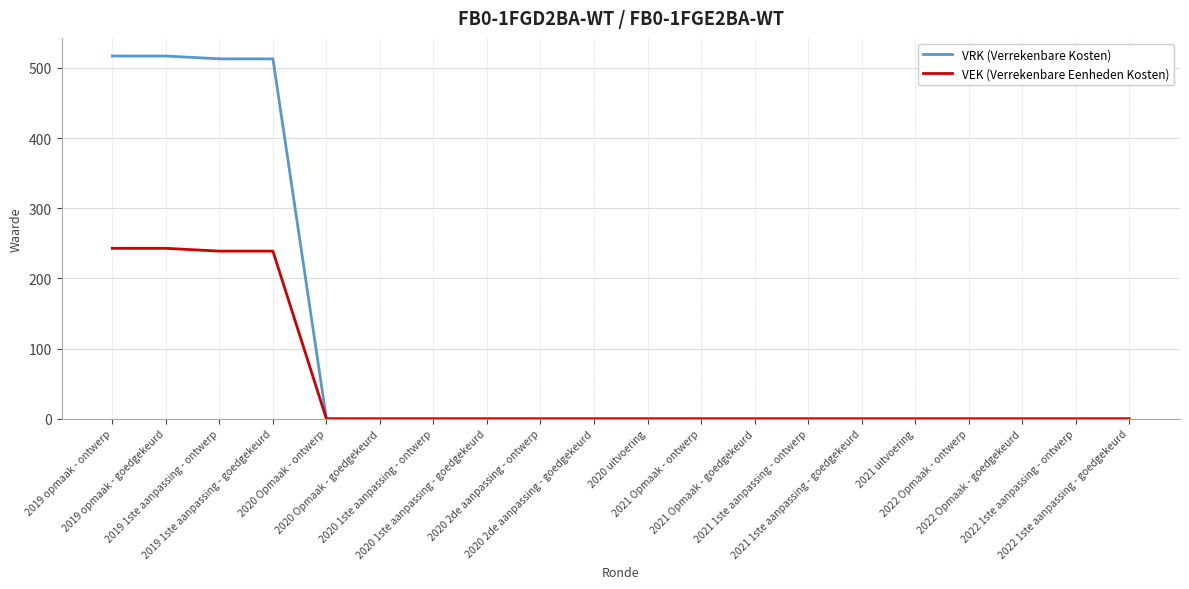

List the series in order of their overall mean, lowest first.

VEK (Verrekenbare Eenheden Kosten), VRK (Verrekenbare Kosten)